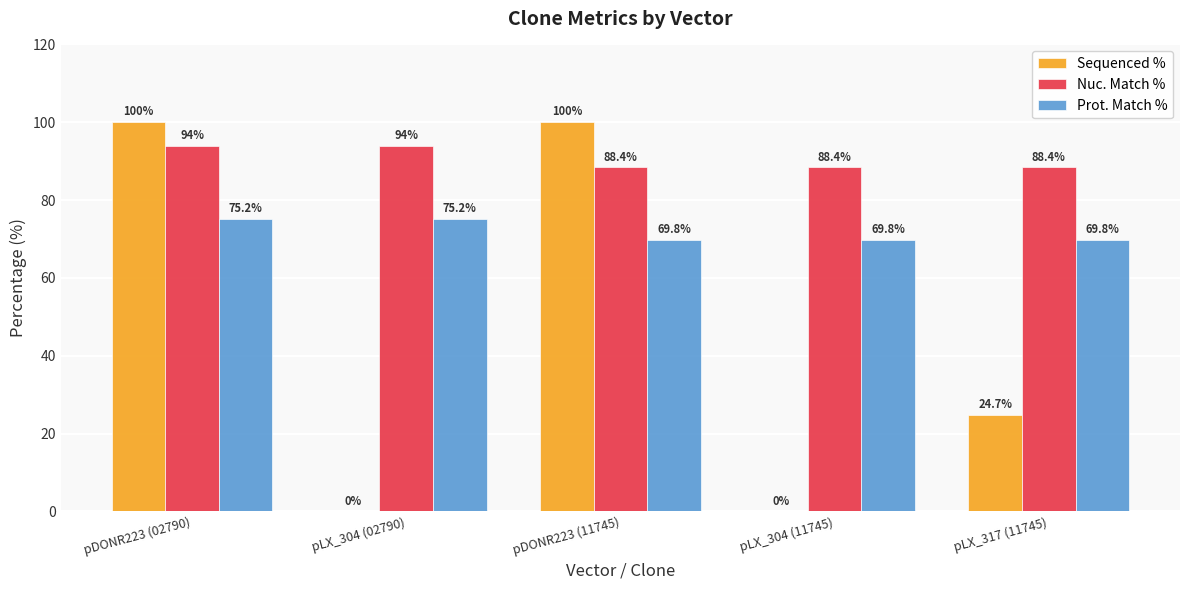

How many groups of bars are there?

5